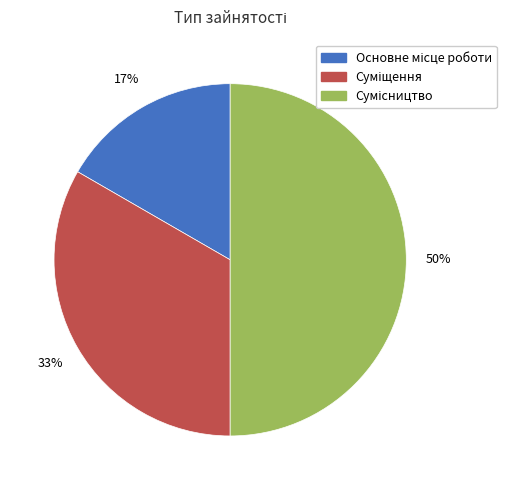

To the nearest percent, what is the average slice percentage?

33%